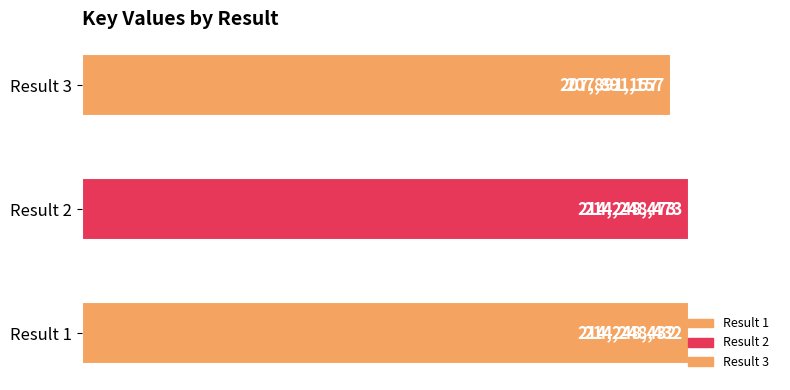

Approximately how many times larger is the value at Result 1 compared to Result 2?

1.0